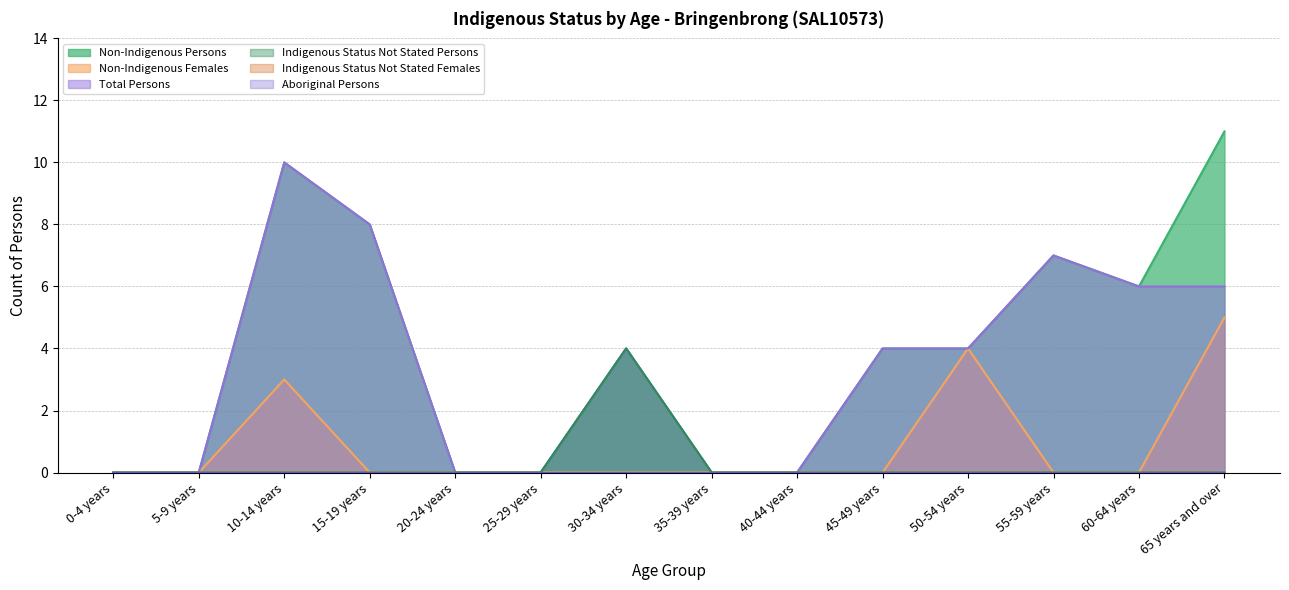

What position from the right is 25-29 years?

9